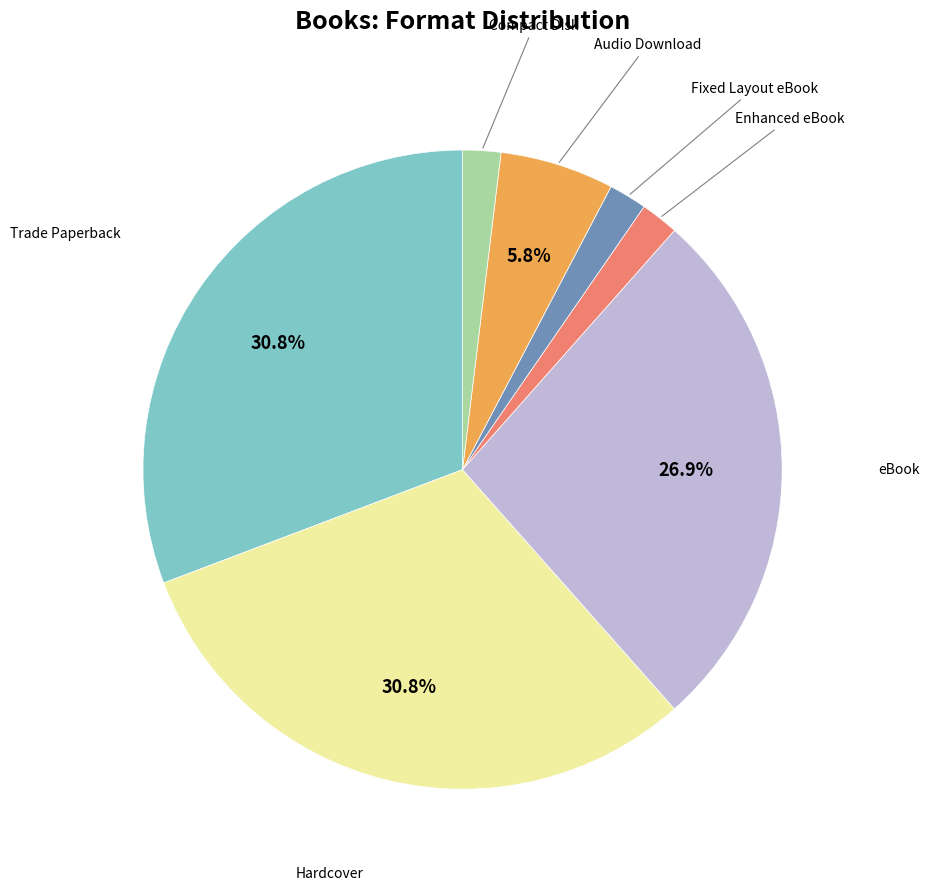

To the nearest percent, what portion does Enhanced eBook represent?

2%